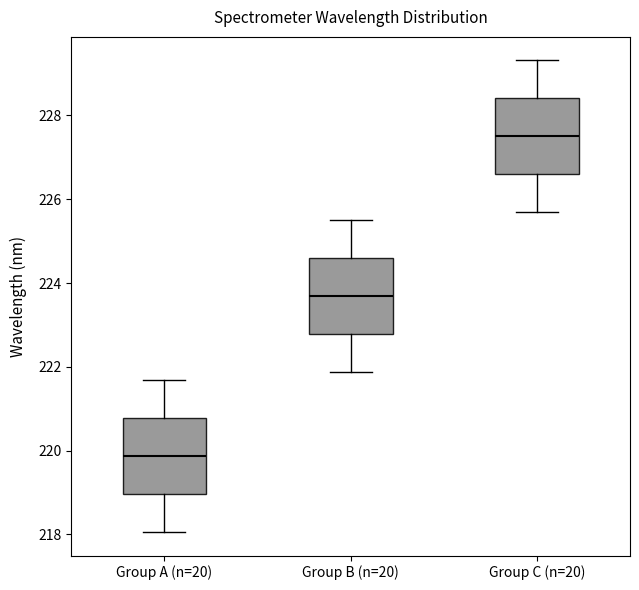

Which box's median line is the lowest?

Group A (n=20)